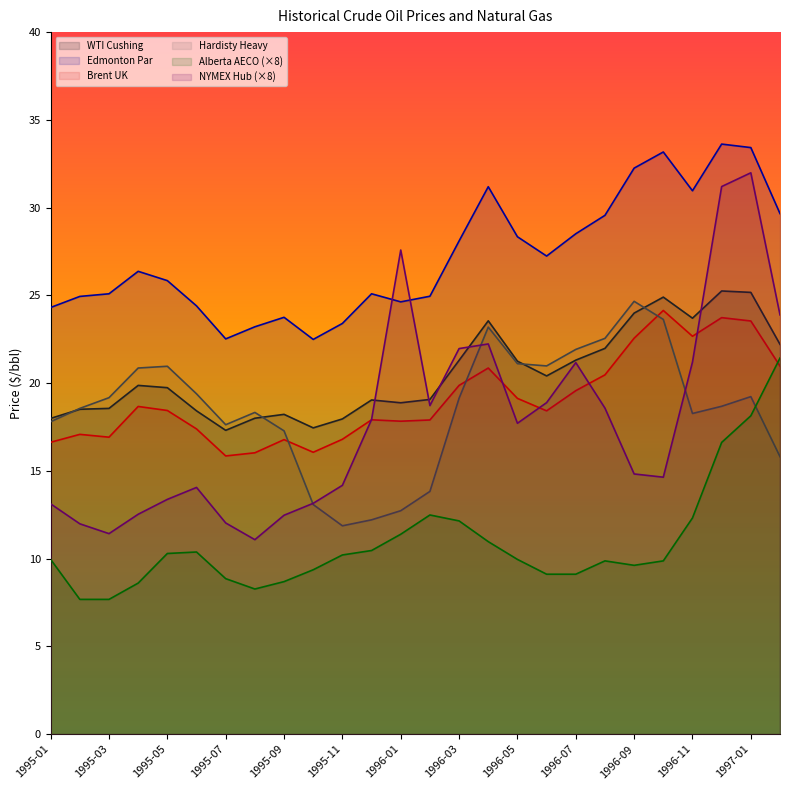

Which series changed the most between 1995-07 and 1996-02?

NYMEX Hub